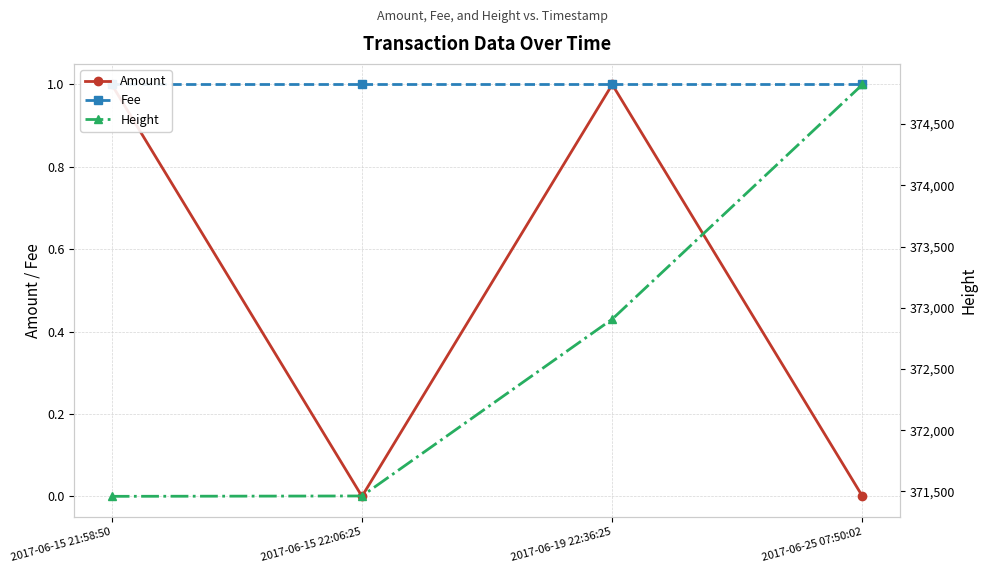

Reading right to left, what are all the values shown in this chart?

Amount: 2017-06-25 07:50:02=0	2017-06-19 22:36:25=1	2017-06-15 22:06:25=0	2017-06-15 21:58:50=1
Fee: 2017-06-25 07:50:02=1	2017-06-19 22:36:25=1	2017-06-15 22:06:25=1	2017-06-15 21:58:50=1
Height: 2017-06-25 07:50:02=374823	2017-06-19 22:36:25=372907	2017-06-15 22:06:25=371463	2017-06-15 21:58:50=371460